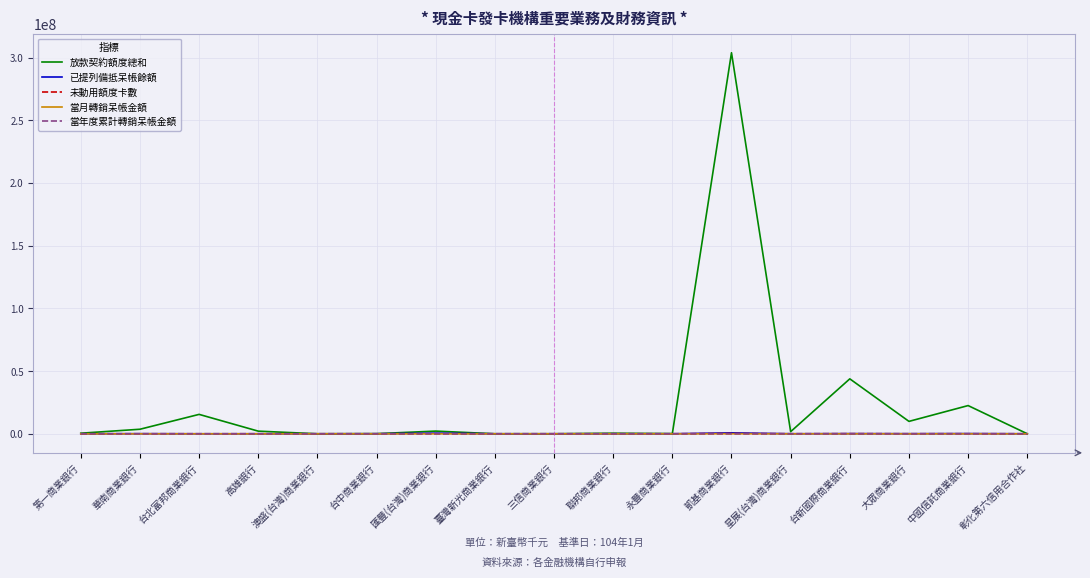

How many interior local valleys does the 已提列備抵呆帳餘額 series have?

5